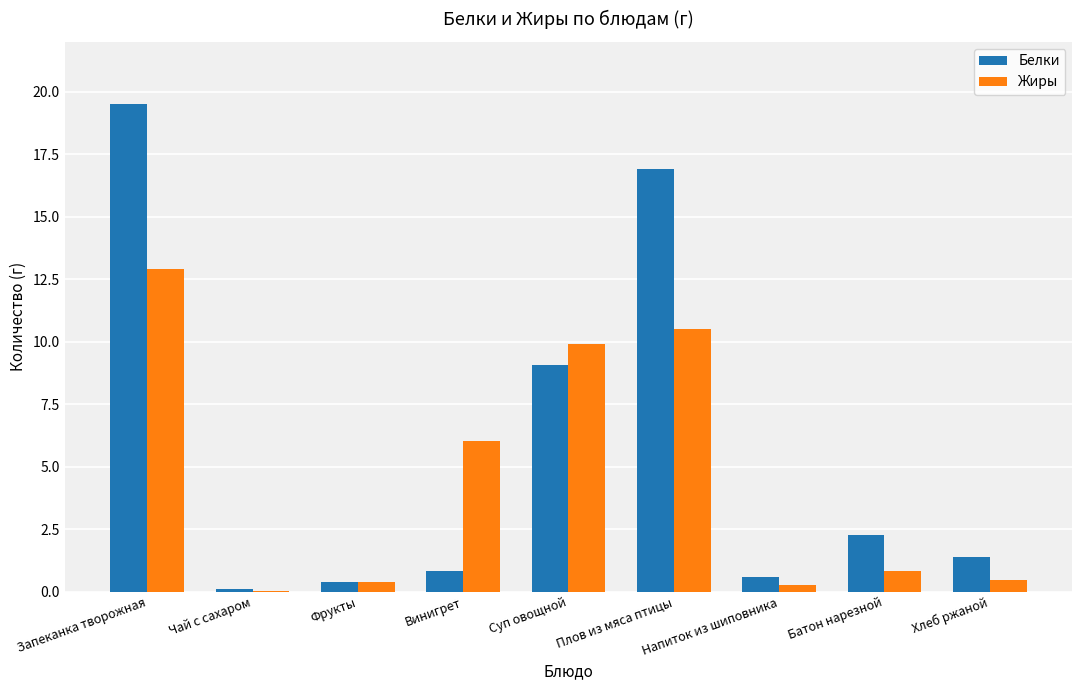

At which category is the sum across all series the highest?

Запеканка творожная